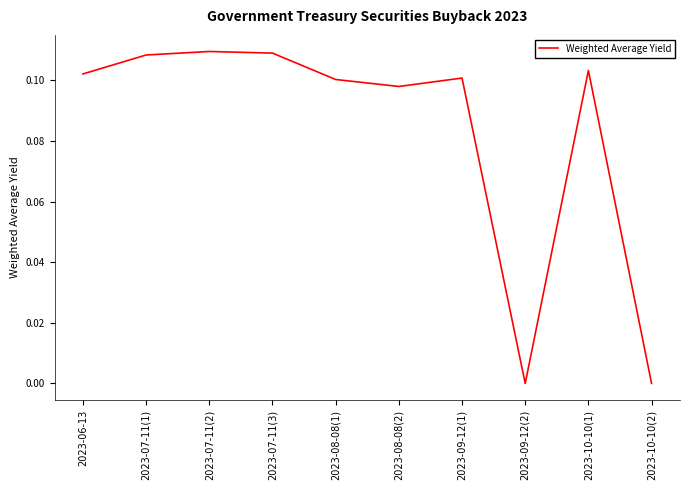

Where is the first local minimum?

2023-08-08(2)